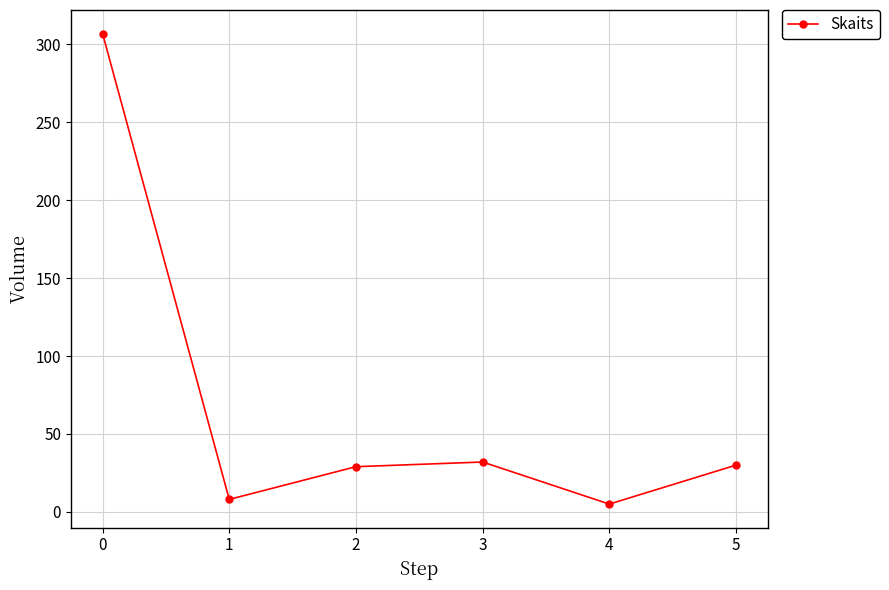

The value at 0 is 307. True or false?

True